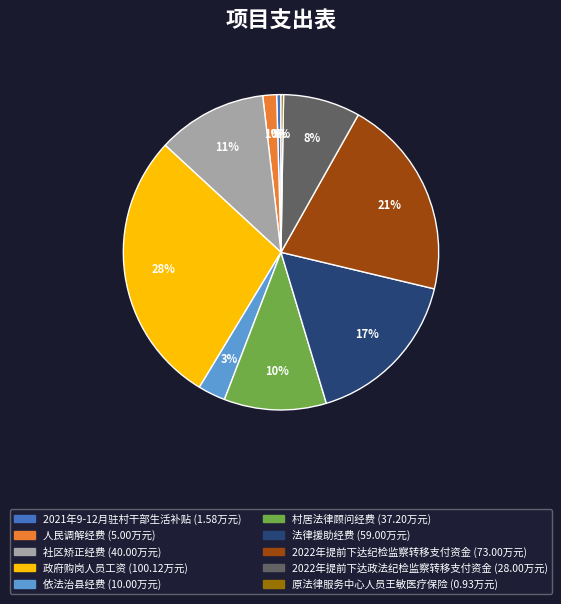

To the nearest percent, what is the average slice percentage?

10%